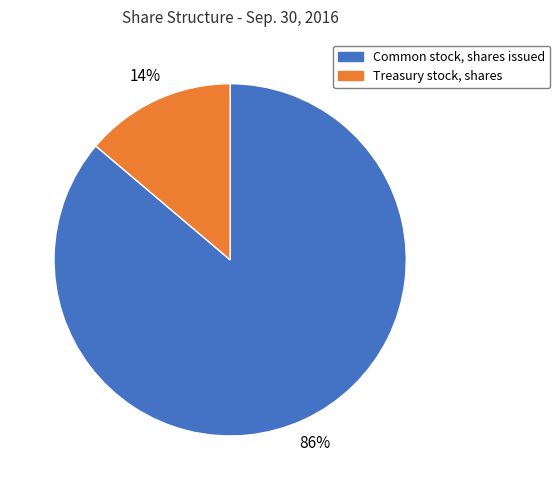

Count the number of slices in the pie.

2